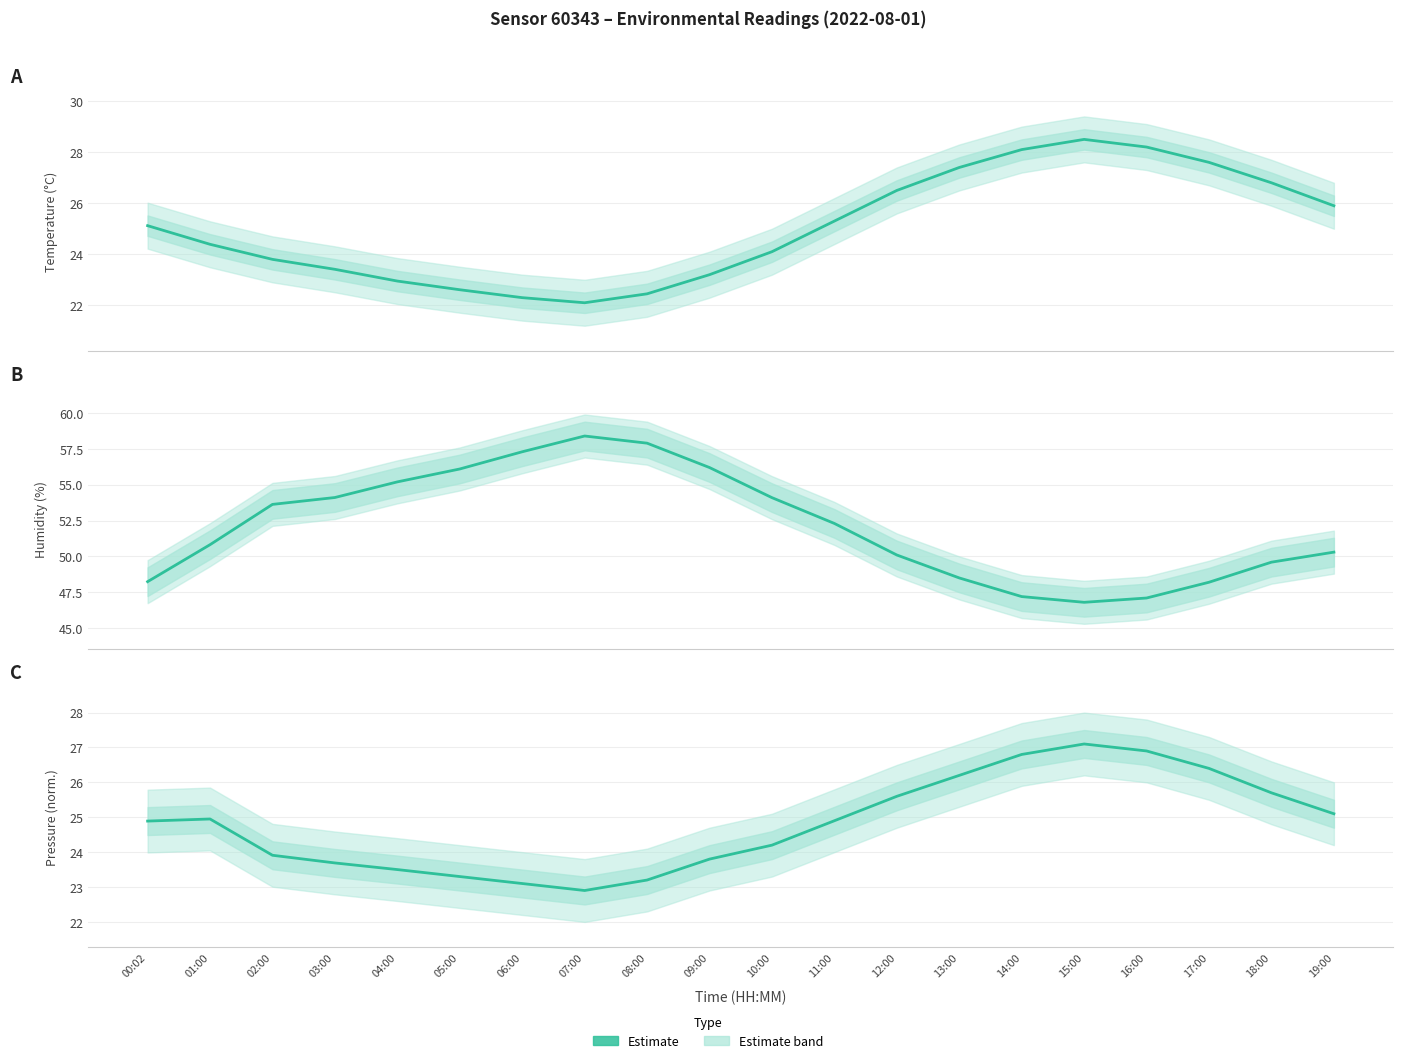

What is the label of the 11th point from the right?

09:00